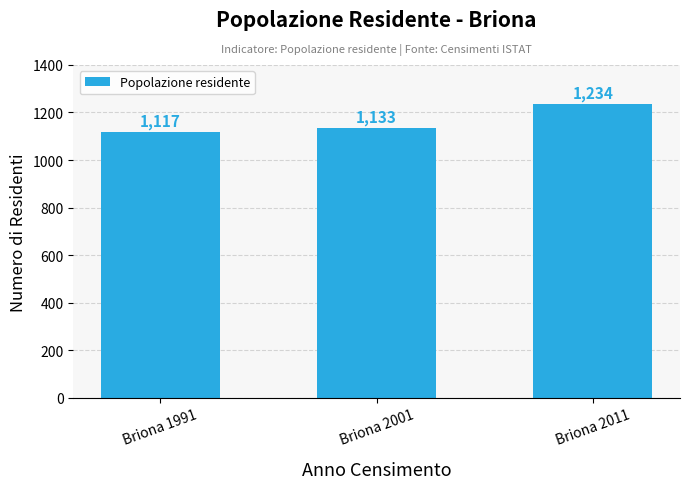

The value at Briona 1991 is 1117. True or false?

True